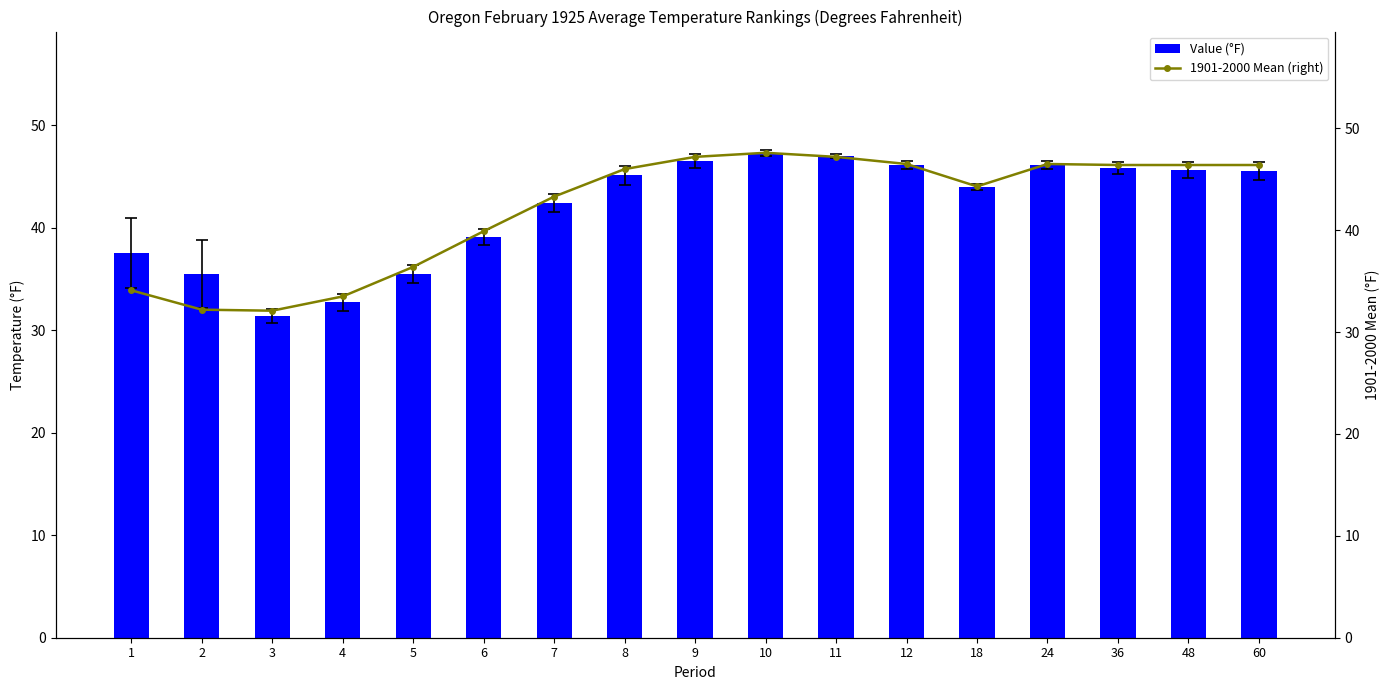

Are the bars grouped side by side (vs. stacked)?

Yes